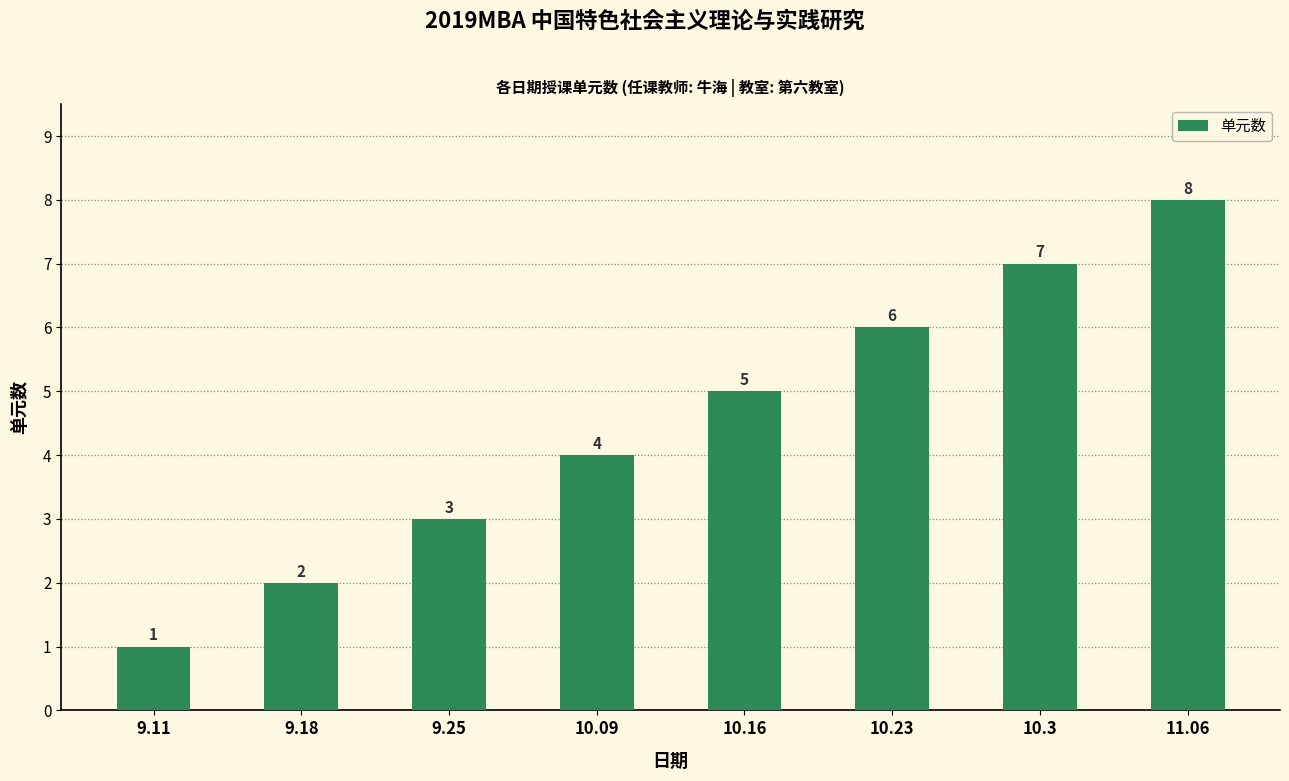

Rank the categories by value from highest to lowest.

11.06, 10.3, 10.23, 10.16, 10.09, 9.25, 9.18, 9.11